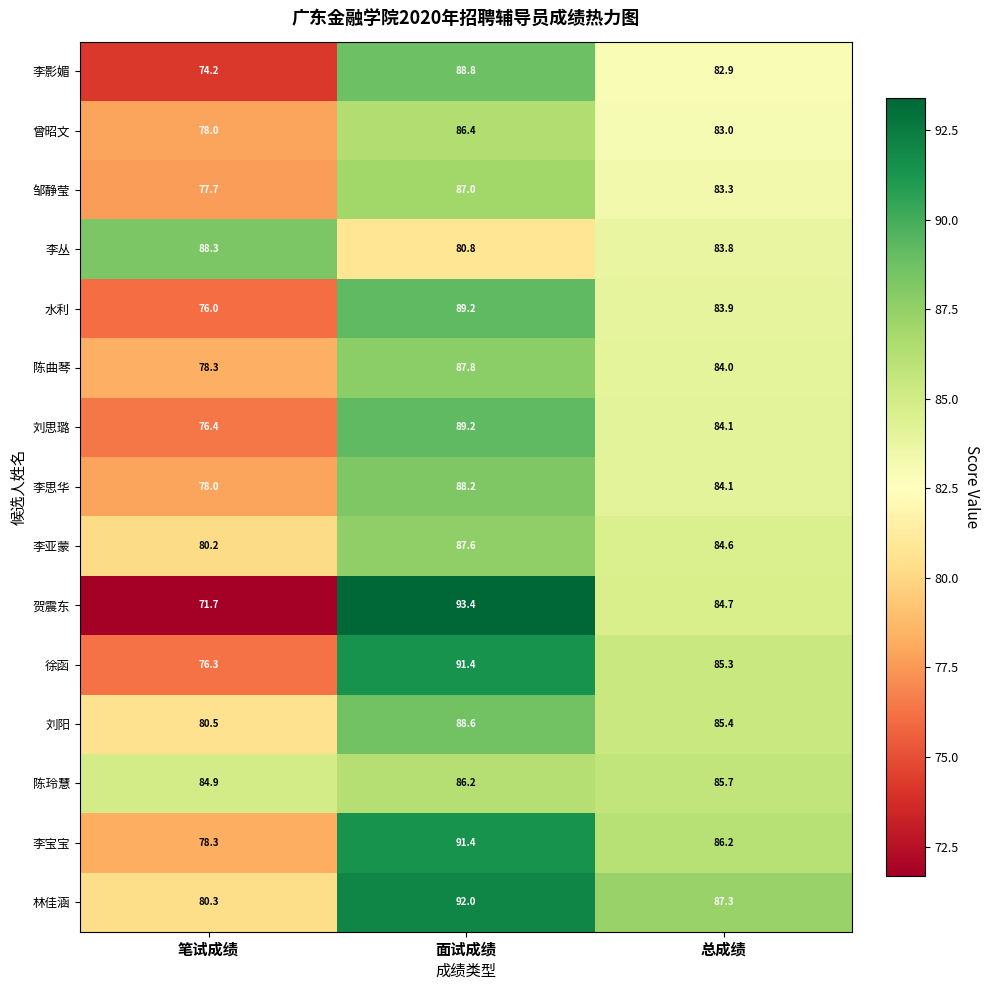

What is the sum of all 李丛 values?

252.9